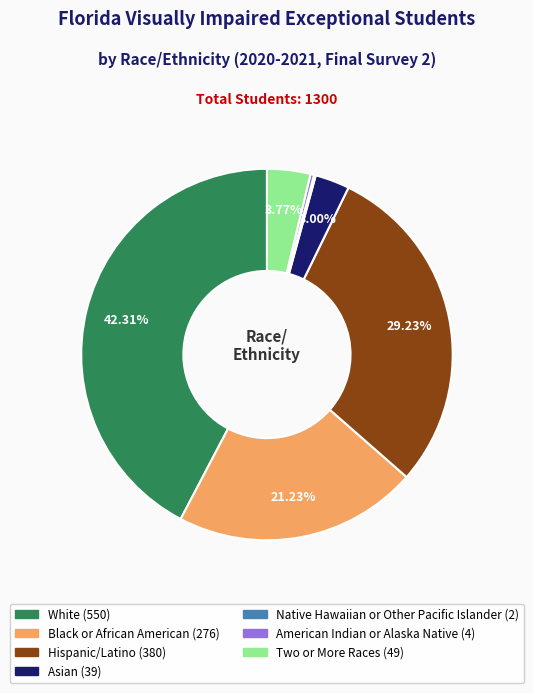

Between Hispanic/Latino and Black or African American, which is larger?

Hispanic/Latino